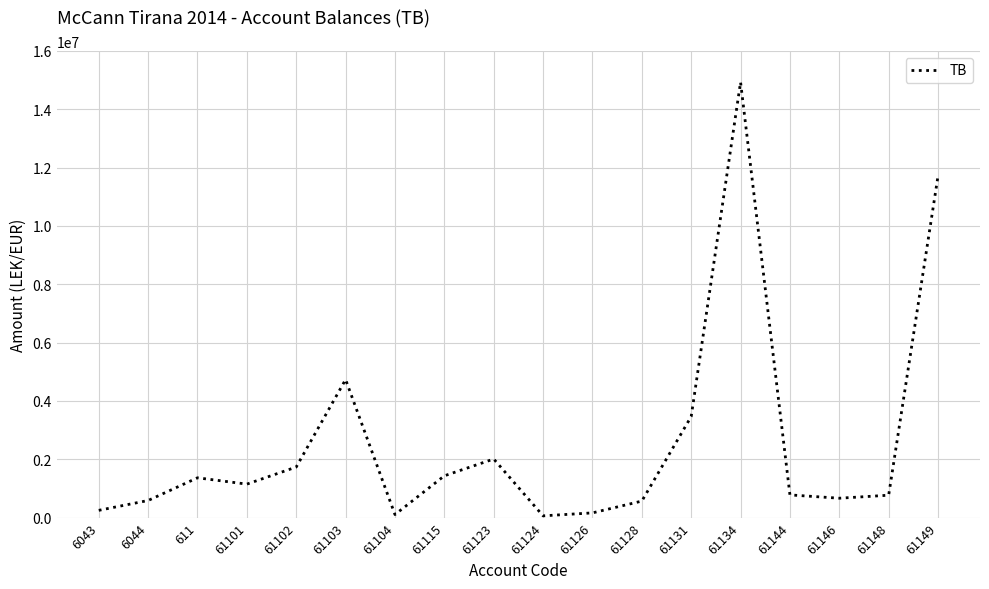

The value at 61131 is 4671858.7. True or false?

False